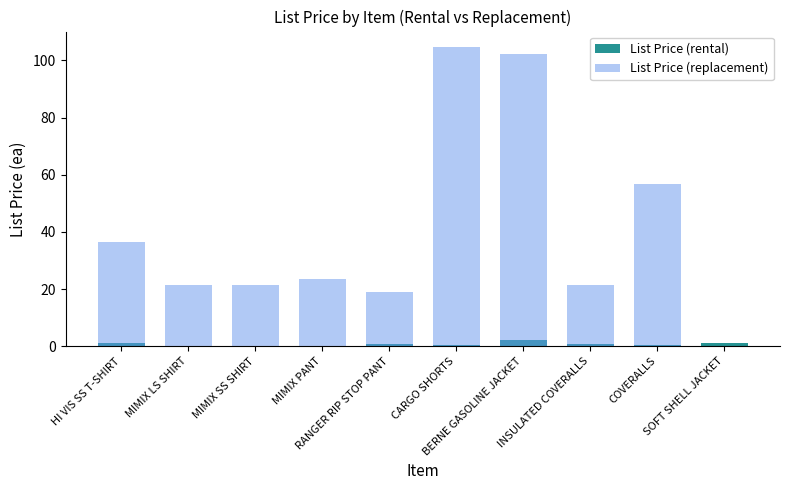

Which label corresponds to the largest value in the chart?

CARGO SHORTS